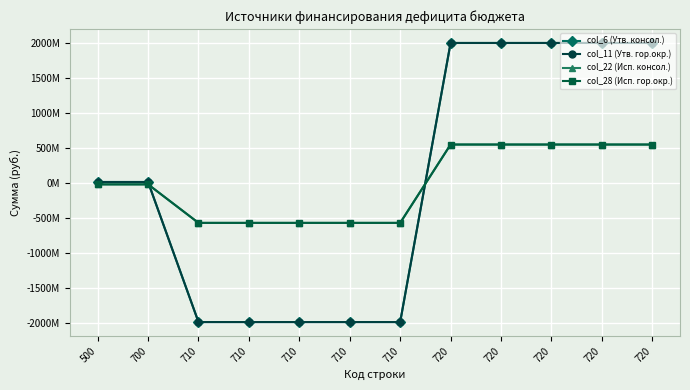

Is this an area chart (filled region under the line)?

No